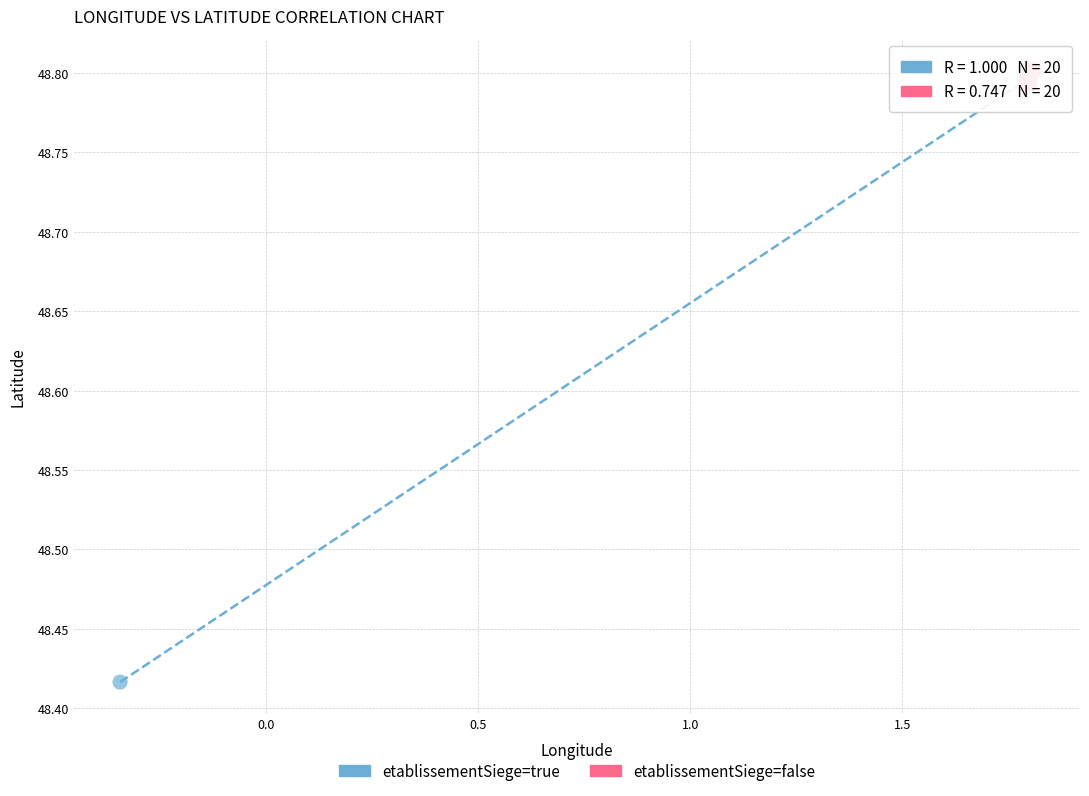

What are all the series names shown in the legend?

etablissementSiege=true, etablissementSiege=false